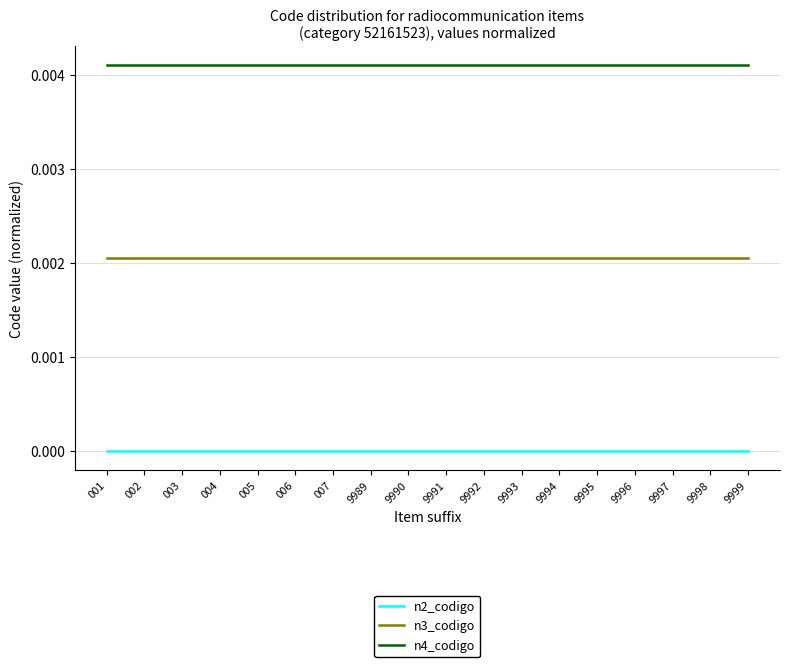

True or false: n3_codigo and n4_codigo cross at least once.

False